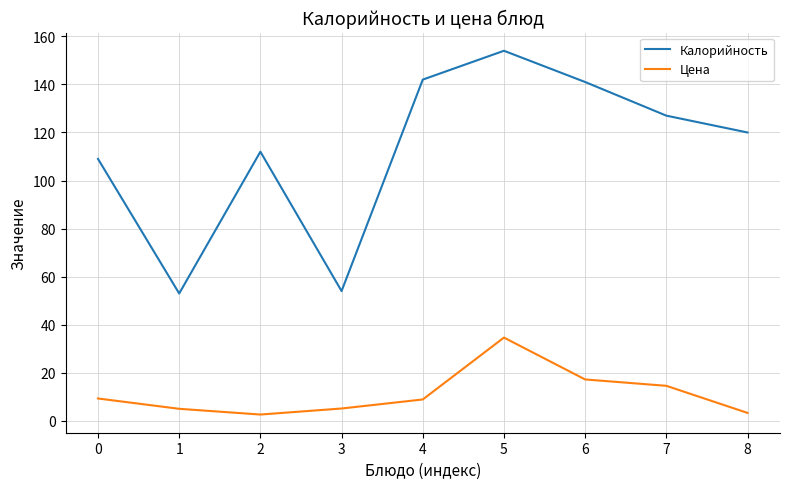

At which category does Калорийность reach its first local valley?

1